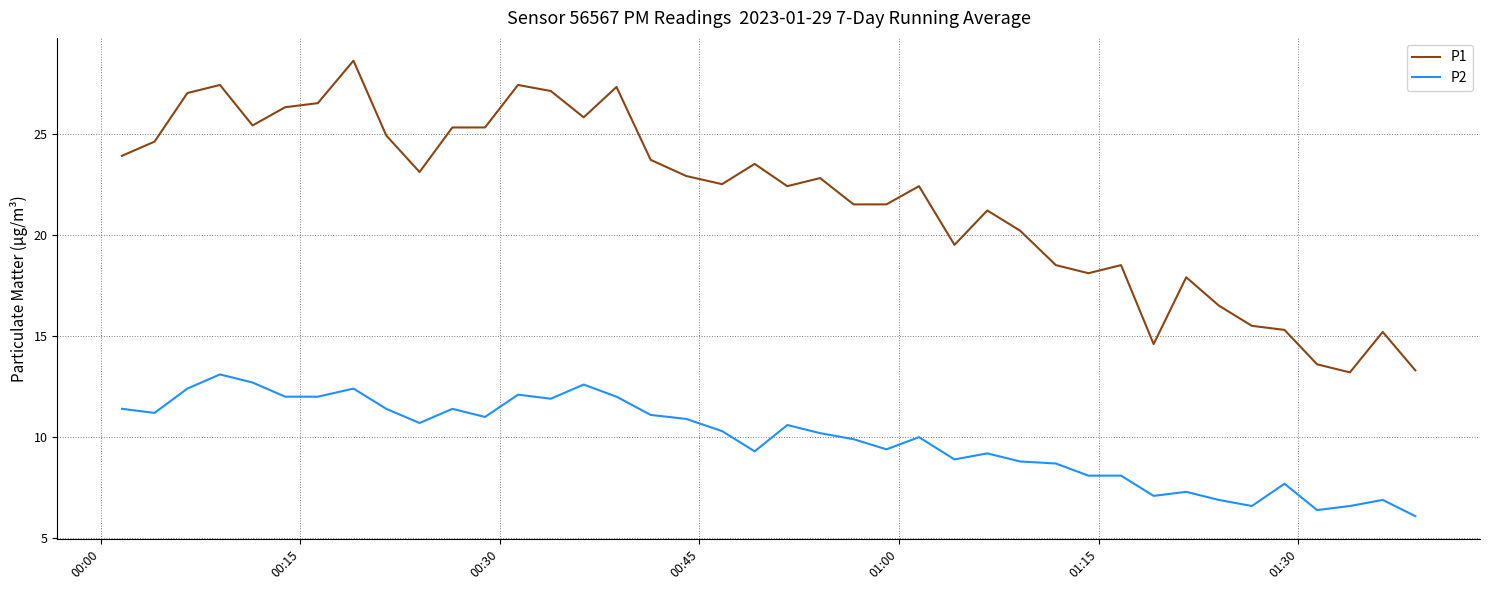

Rank the series by their maximum value, from lowest to highest.

P2, P1